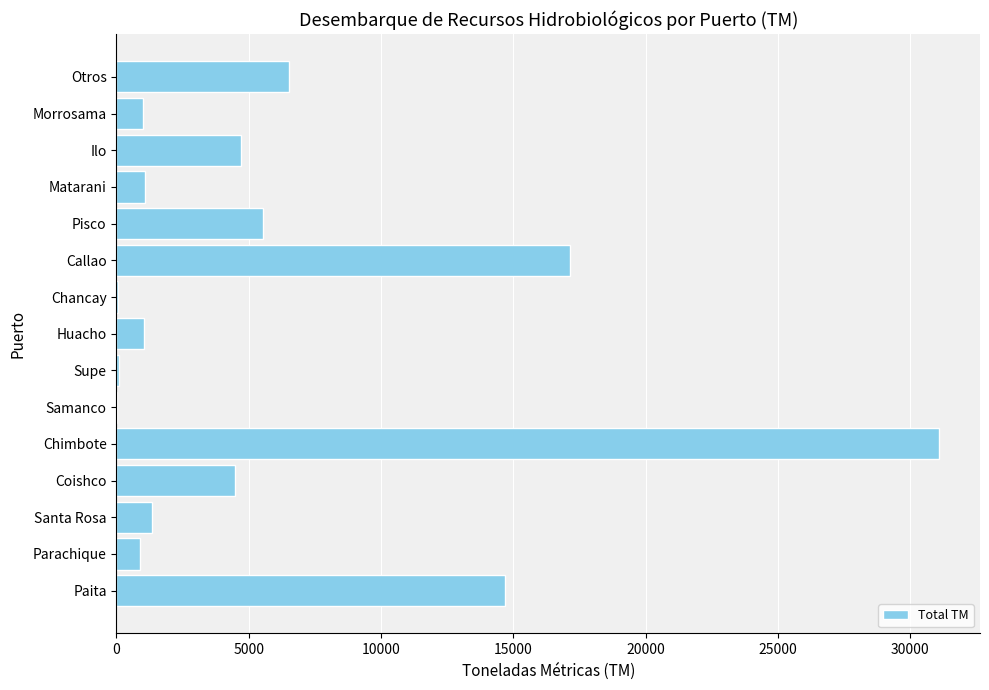

What is the average value?

5978.5